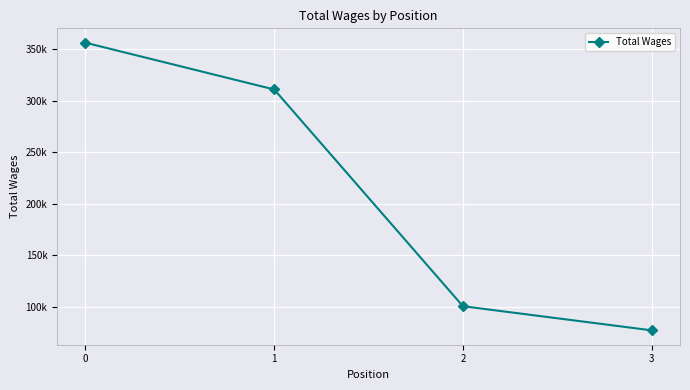

The value at 1 is 310856. True or false?

True